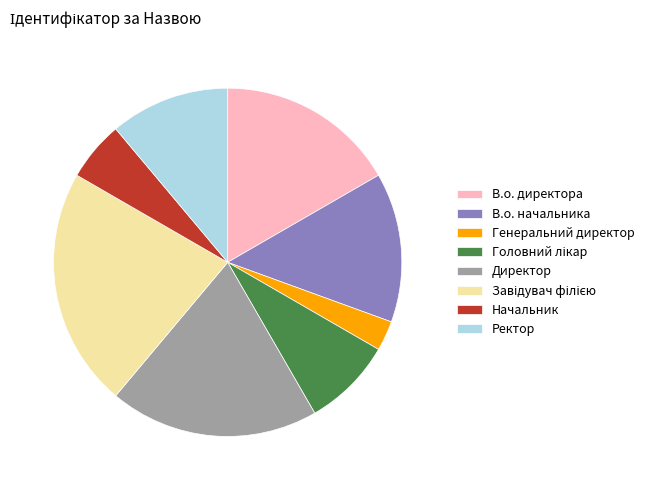

Between Ректор and В.о. начальника, which is larger?

В.о. начальника